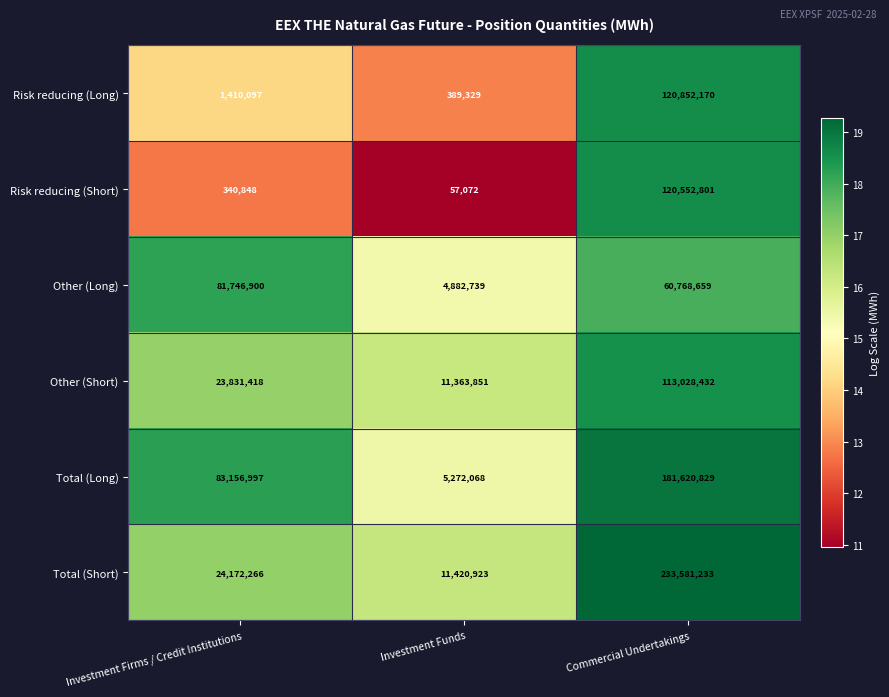

Read the Risk reducing (Long) value at Investment Funds, to the nearest 100.

389300